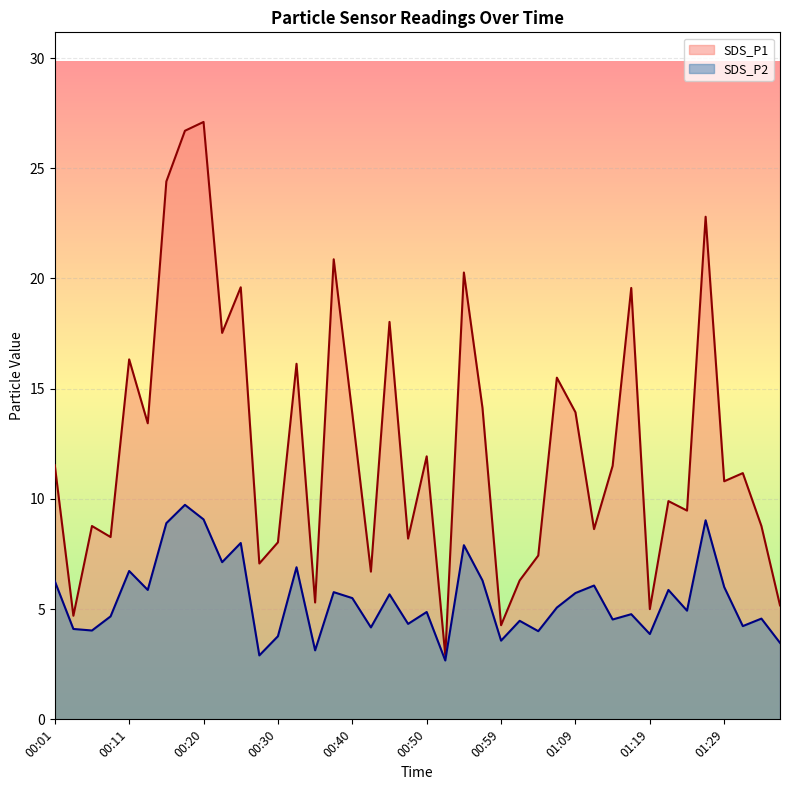

Where is SDS_P2 nearest to the value 6?

01:29